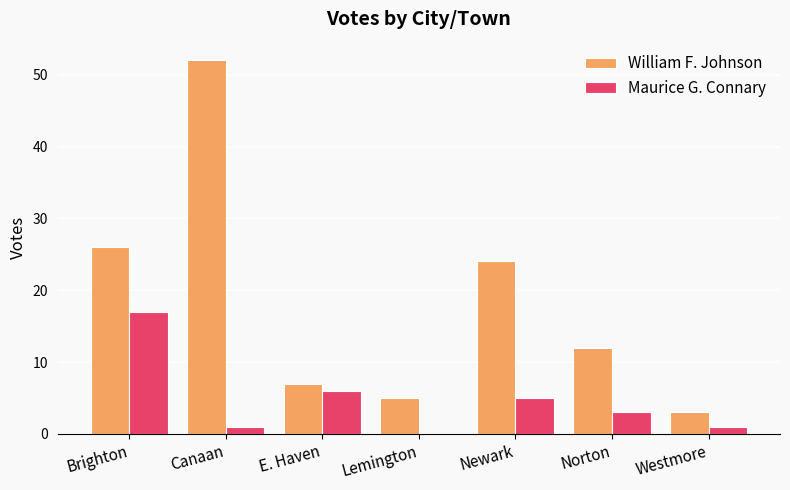

Reading left to right, transcribe all the data shown in this chart.

William F. Johnson: 26	52	7	5	24	12	3
Maurice G. Connary: 17	1	6	0	5	3	1